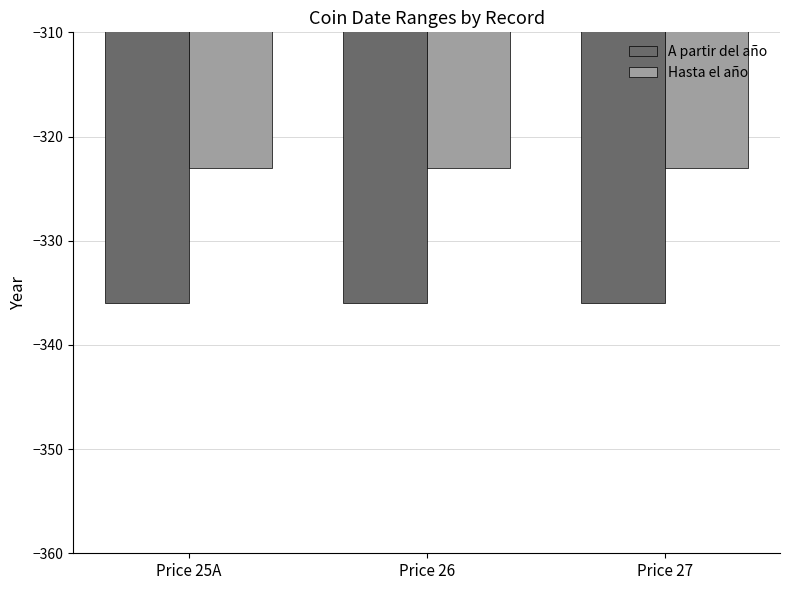

What is the total value across all series at Price 27?

-659